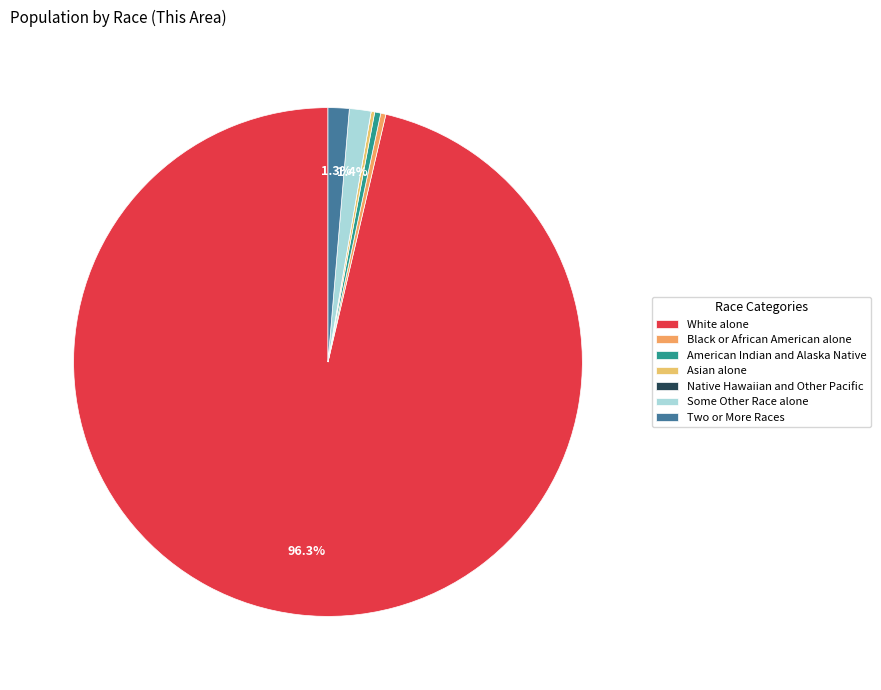

How much of the chart is everything except White alone?

3.7%